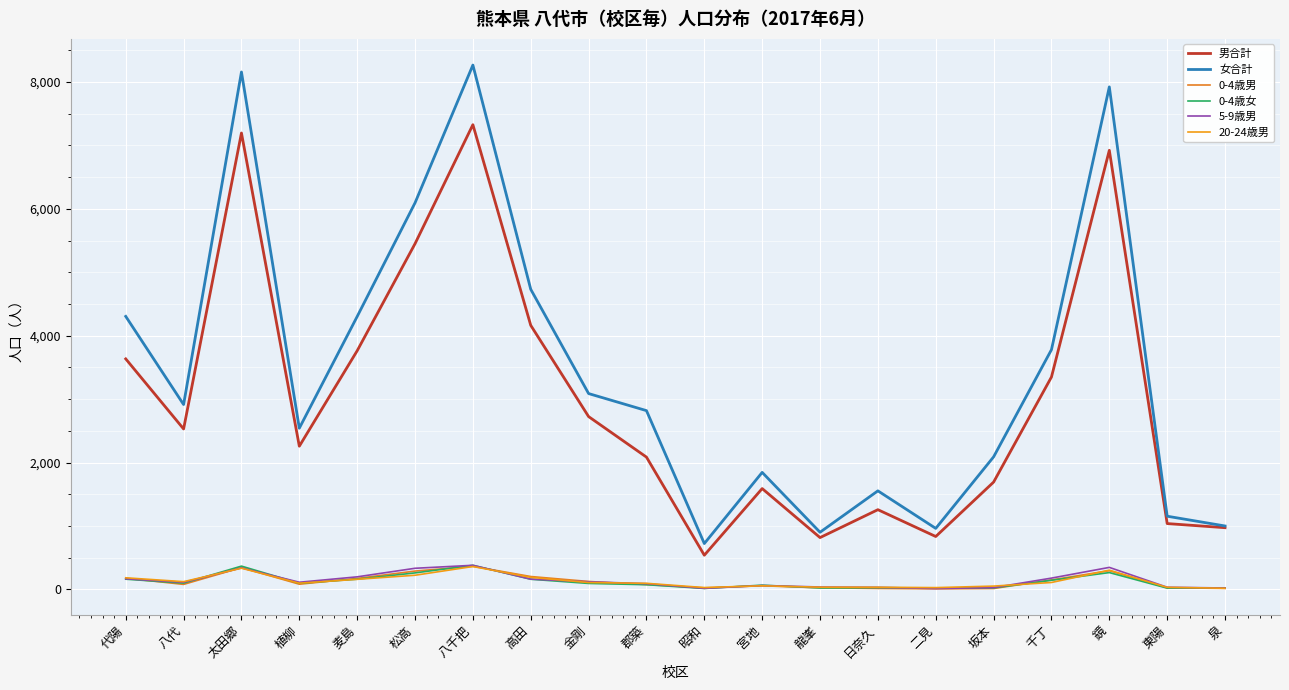

Is it true that 男合計 equals 1075 at 植柳?

False